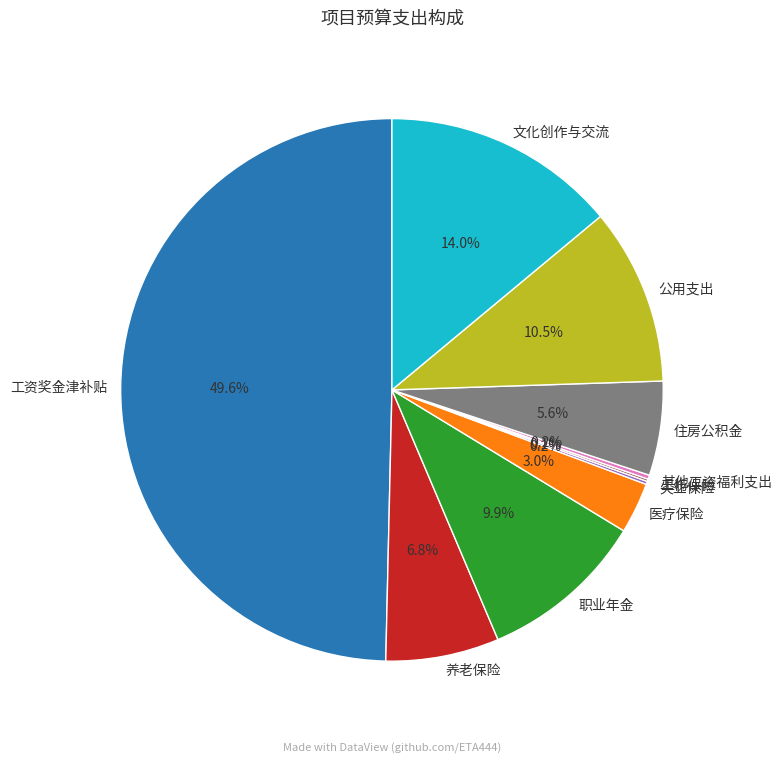

What percentage is NOT represented by 职业年金?

90.1%